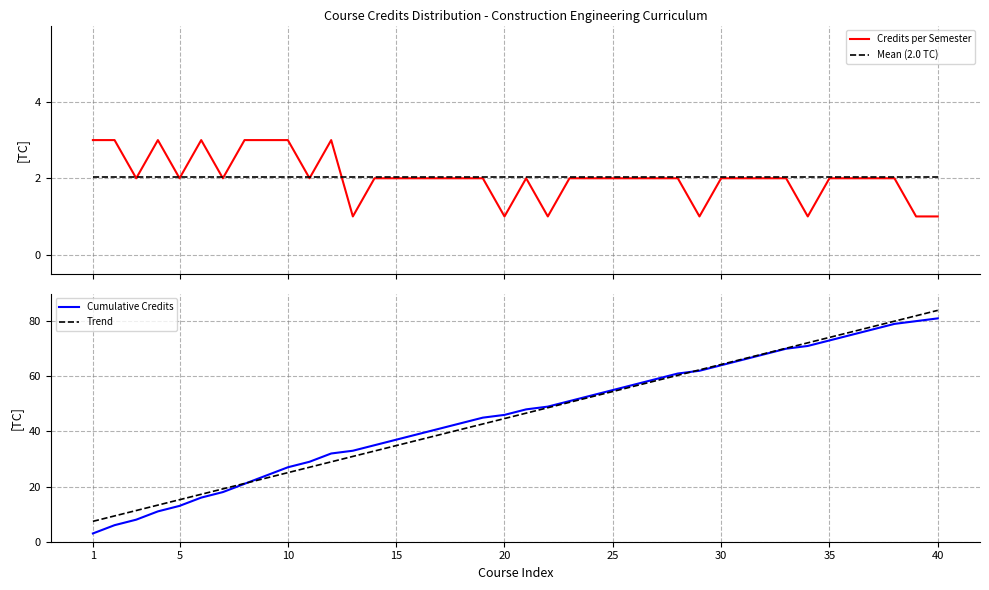

True or false: Trend and Credits per Semester cross at least once.

False